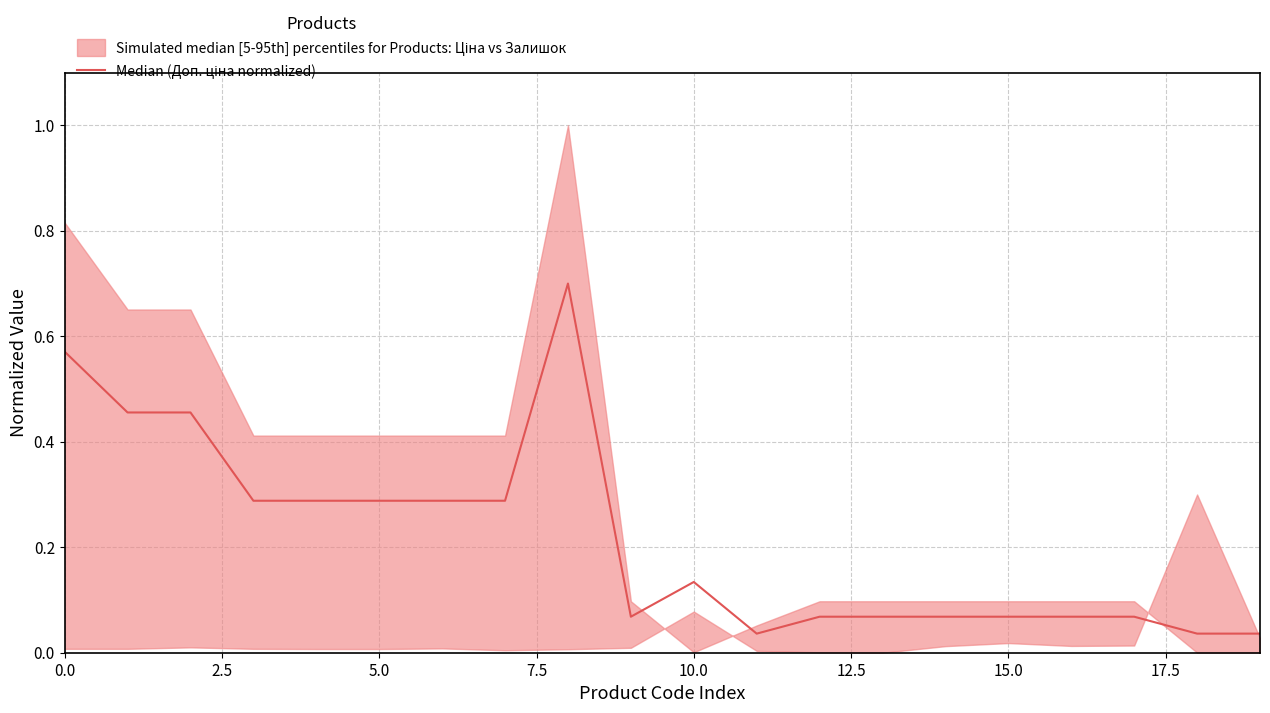

Reading left to right, transcribe all the data shown in this chart.

0.6	0.5	0.5	0.3	0.3	0.3	0.3	0.3	0.7	0.1	0.1	0.0	0.1	0.1	0.1	0.1	0.1	0.1	0.0	0.0